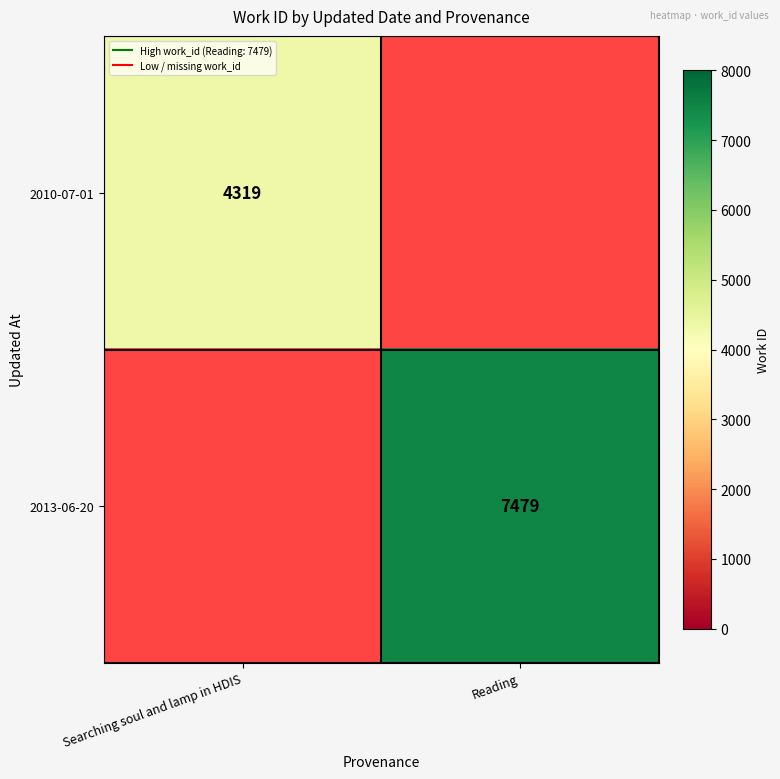

Which series has the largest range (max minus min)?

2010-07-01